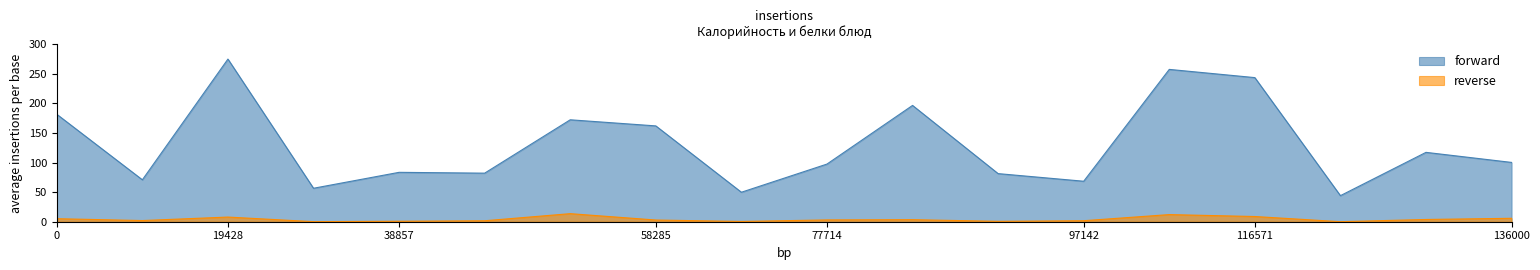

Reading left to right, transcribe all the data shown in this chart.

forward: 181.5	70.8	274.8	56.5	83.5	82.1	172.2	161.9	49.8	97.4	196.5	81.3	68.4	257.4	243.5	44.0	117.2	100.2
reverse: 5.1	2.0	7.9	0.1	0.8	1.6	13.6	2.9	0.5	3.0	3.5	0.7	1.7	12.1	8.8	0.1	3.8	5.8